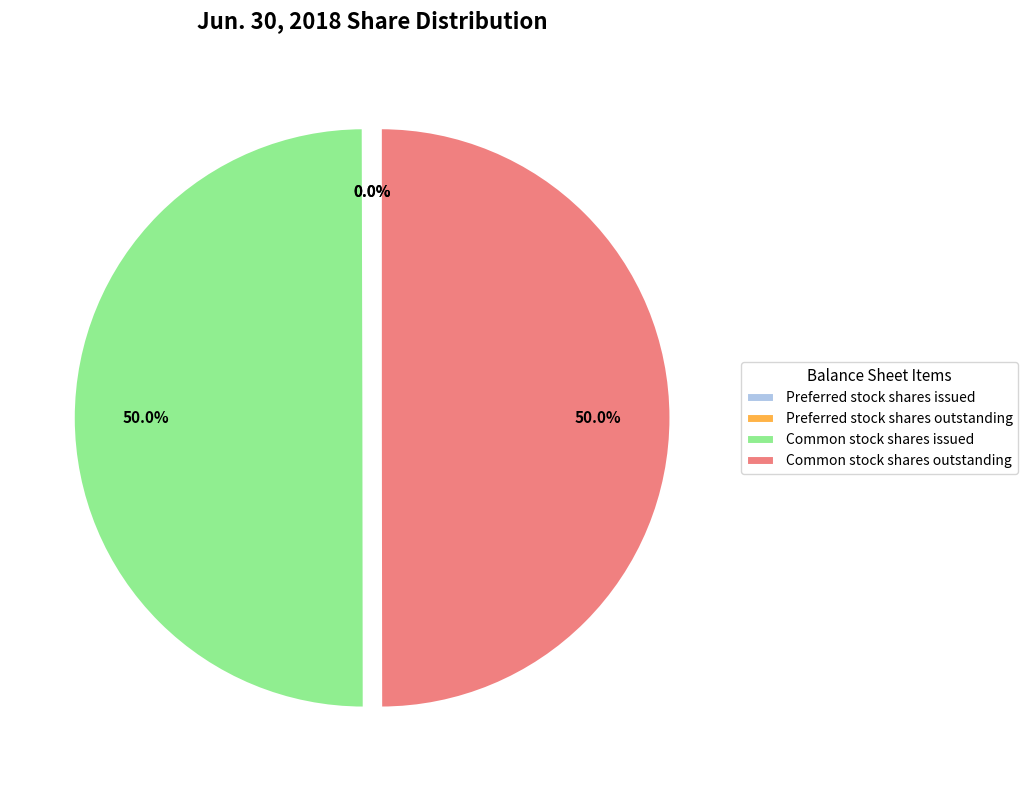

What is the ratio of the value at Common stock shares outstanding to the value at Common stock shares issued?

1.0